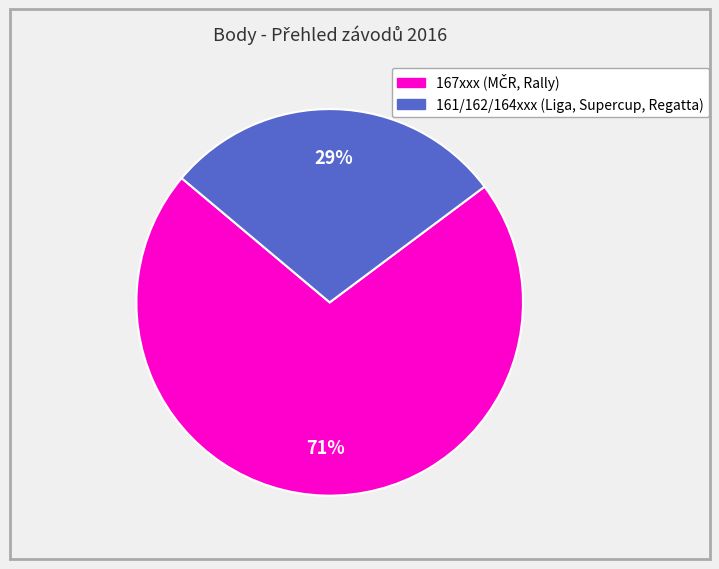

Is there any slice that represents more than half of the pie?

Yes